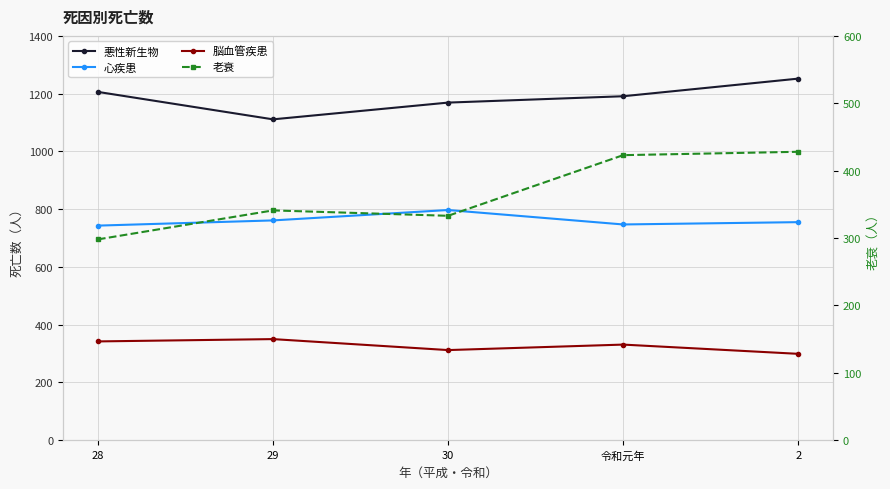

How many data points in 悪性新生物 are above 1191?

2